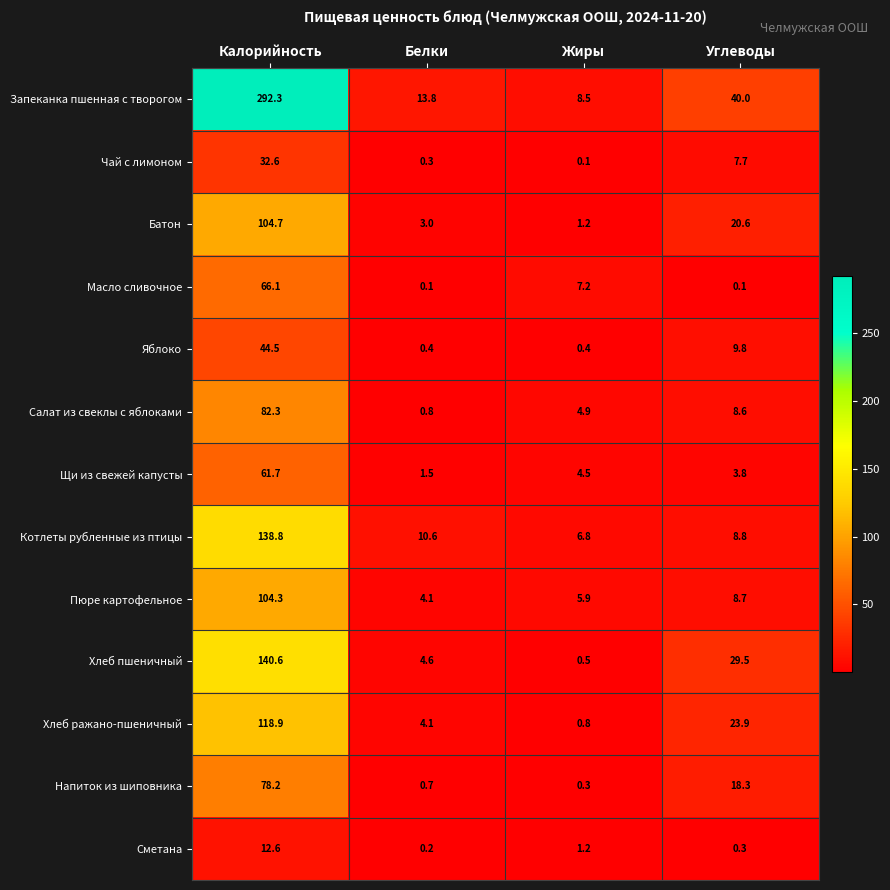

What is the total value across all series at Жиры?

42.3